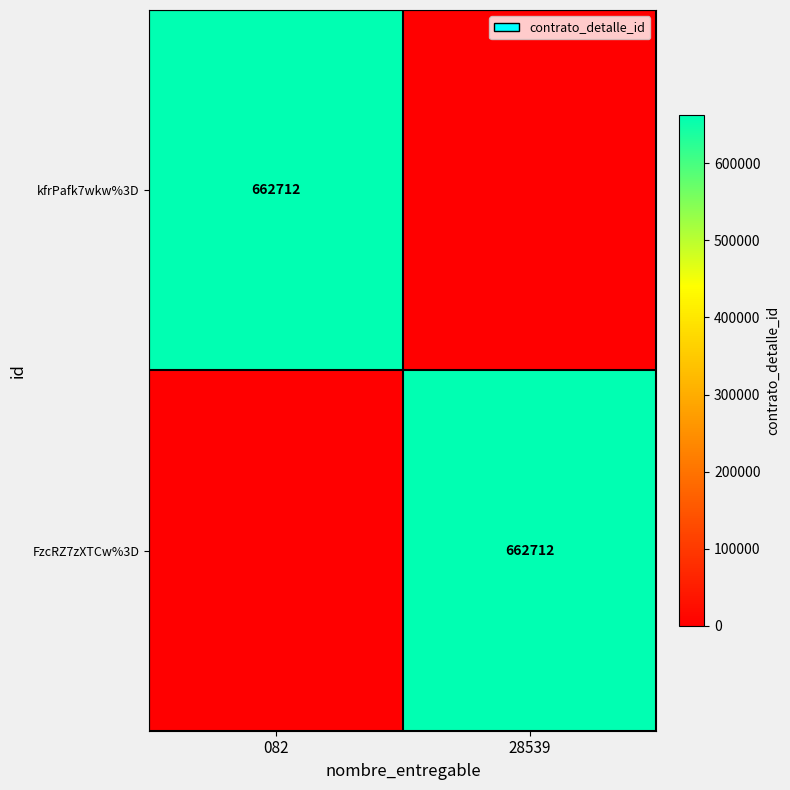

The FzcRZ7zXTCw%3D series shows 662712 at 28539. True or false?

True